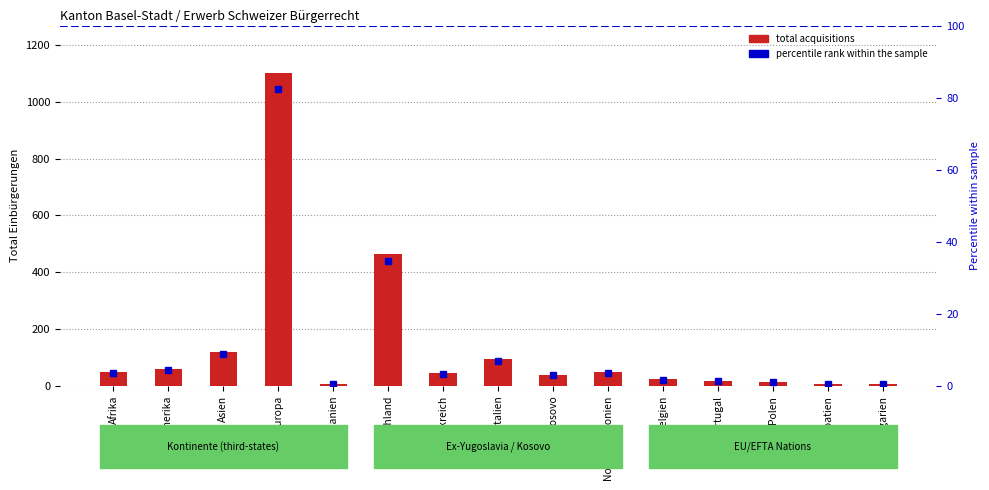

Which label corresponds to the largest value in the chart?

Europa